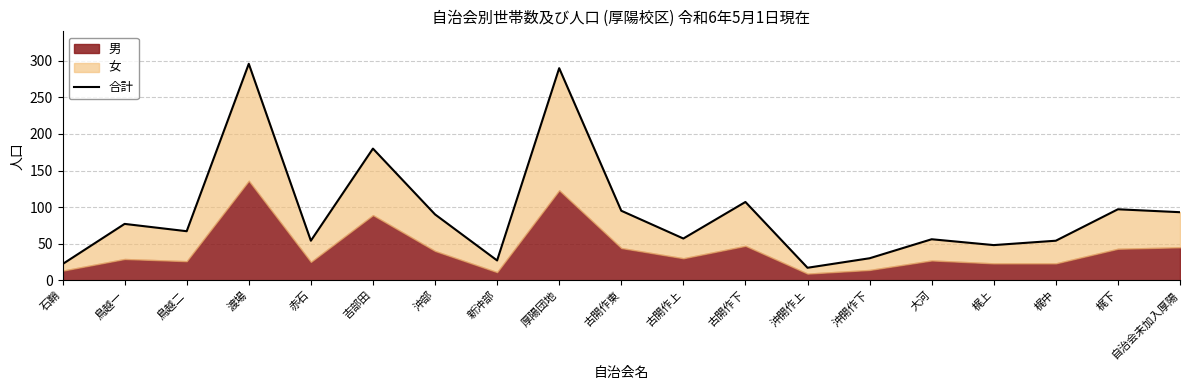

Does the chart display data point markers on the line(s)?

No